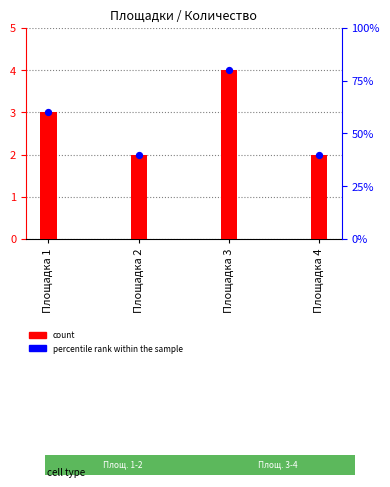

At which category is the sum across all series the highest?

Площадка 3